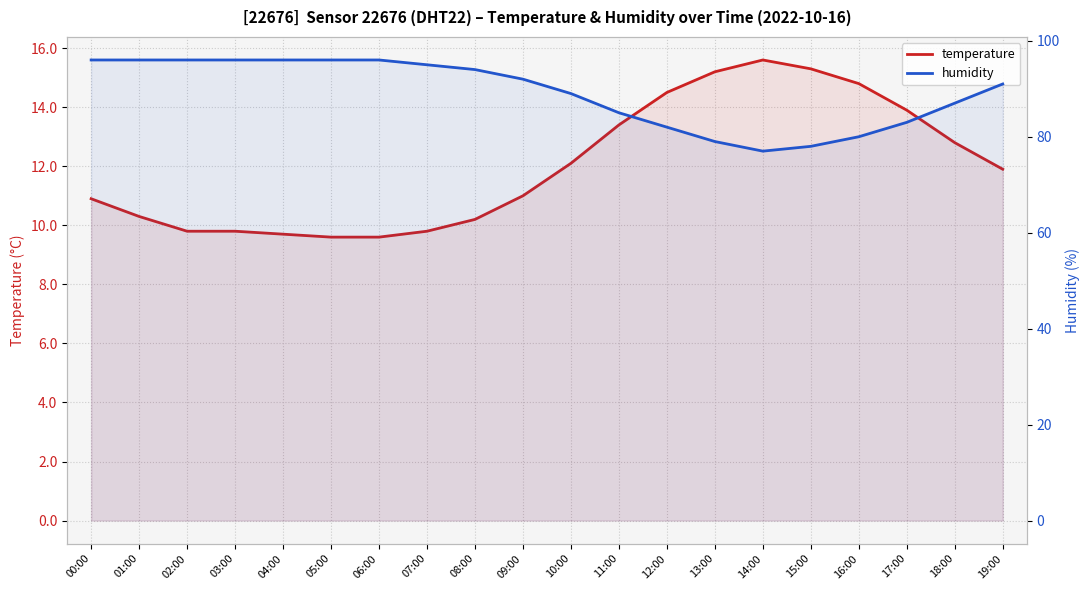

List the series in order of their peak value, lowest first.

temperature, humidity